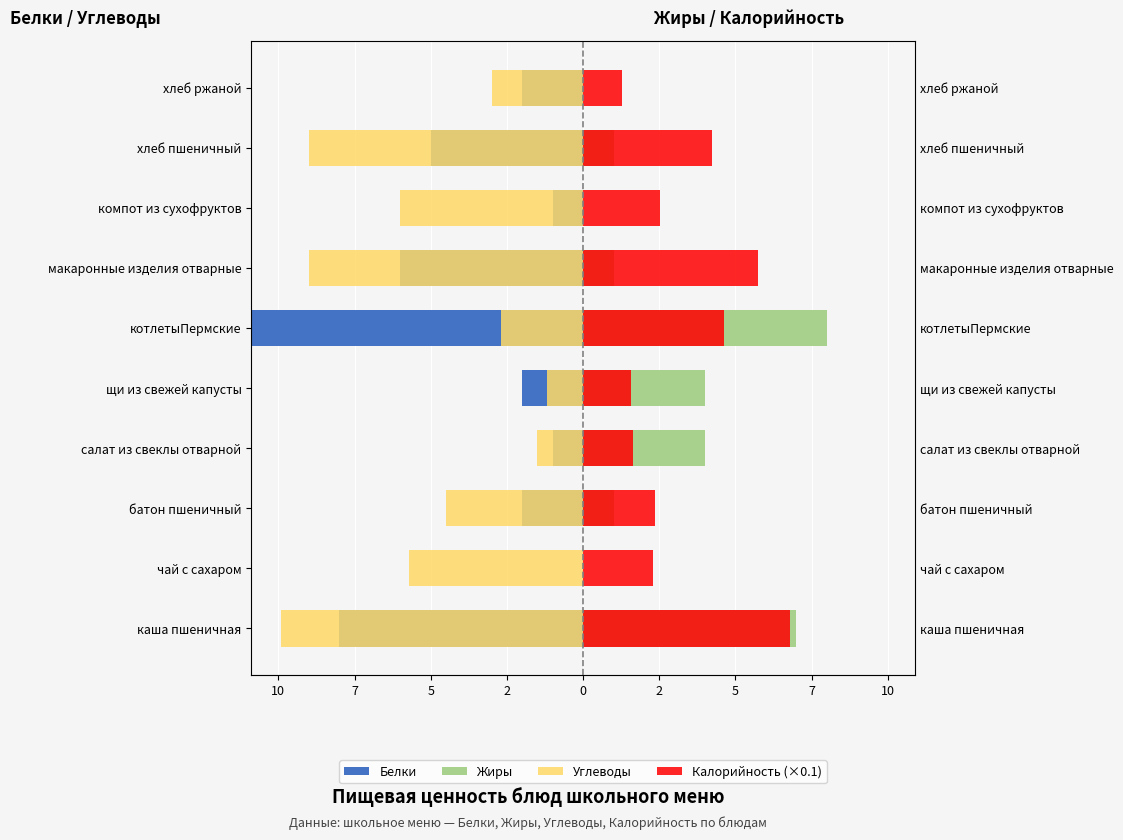

What are all the series names shown in the legend?

Белки, Жиры, Углеводы, Калорийность (×0.1)